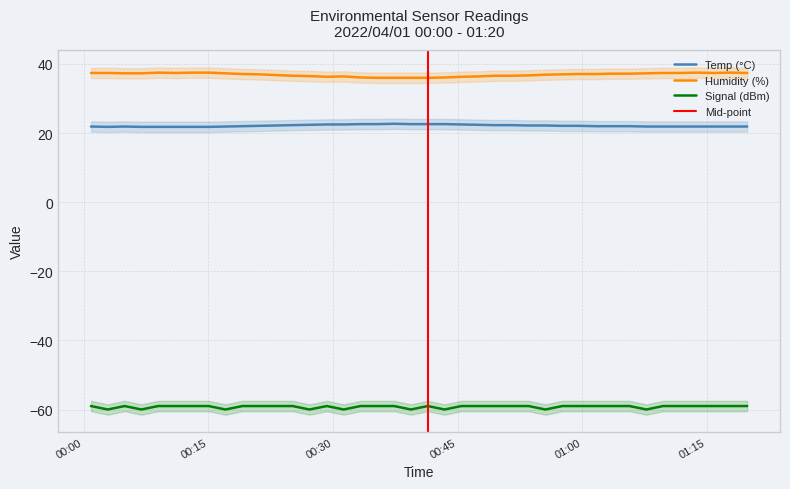

What is the smallest value displayed?

-60.0